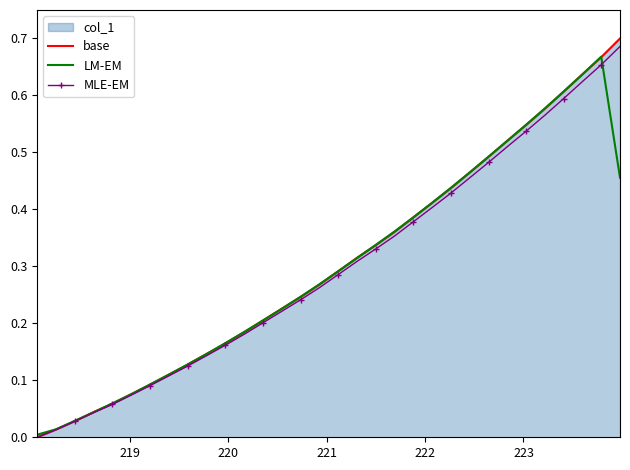

True or false: LM-EM has more than 1 interior local peaks.

False